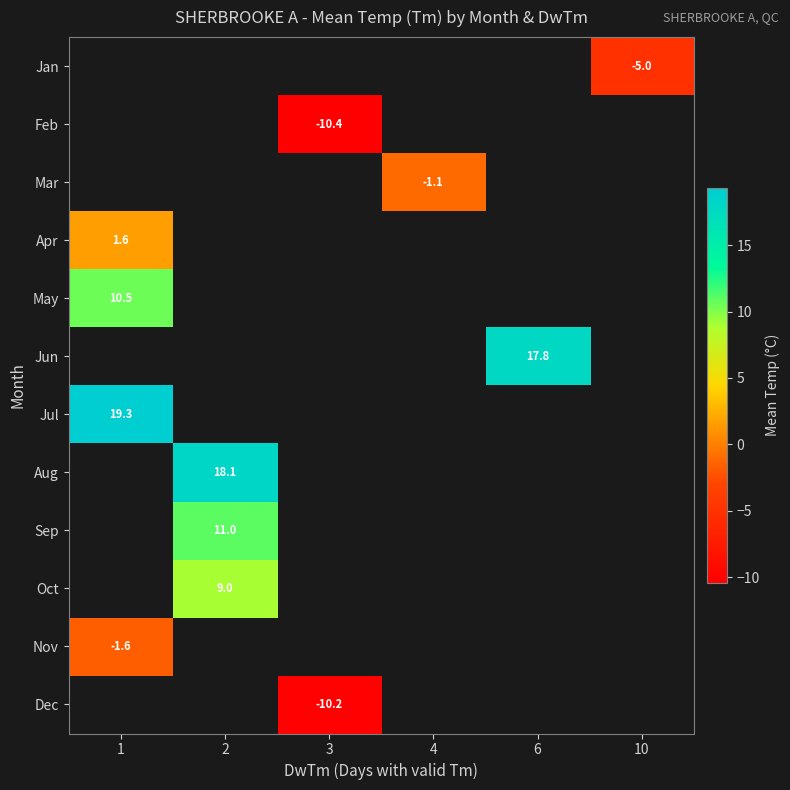

Is it true that May equals 3.8 at 1?

False